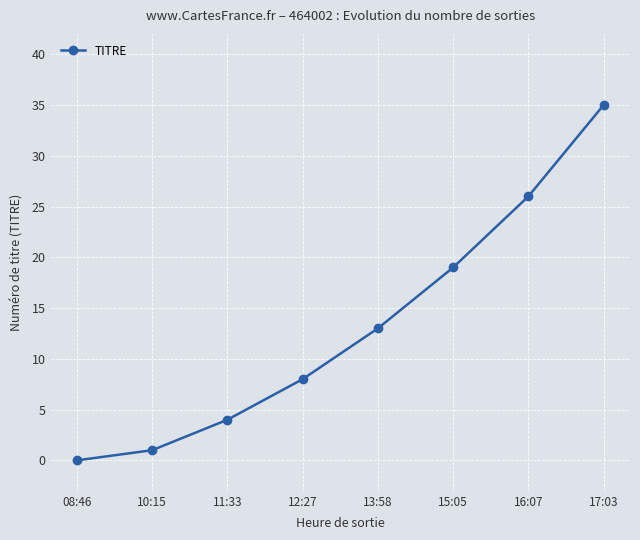

How many lines are shown in the chart?

1